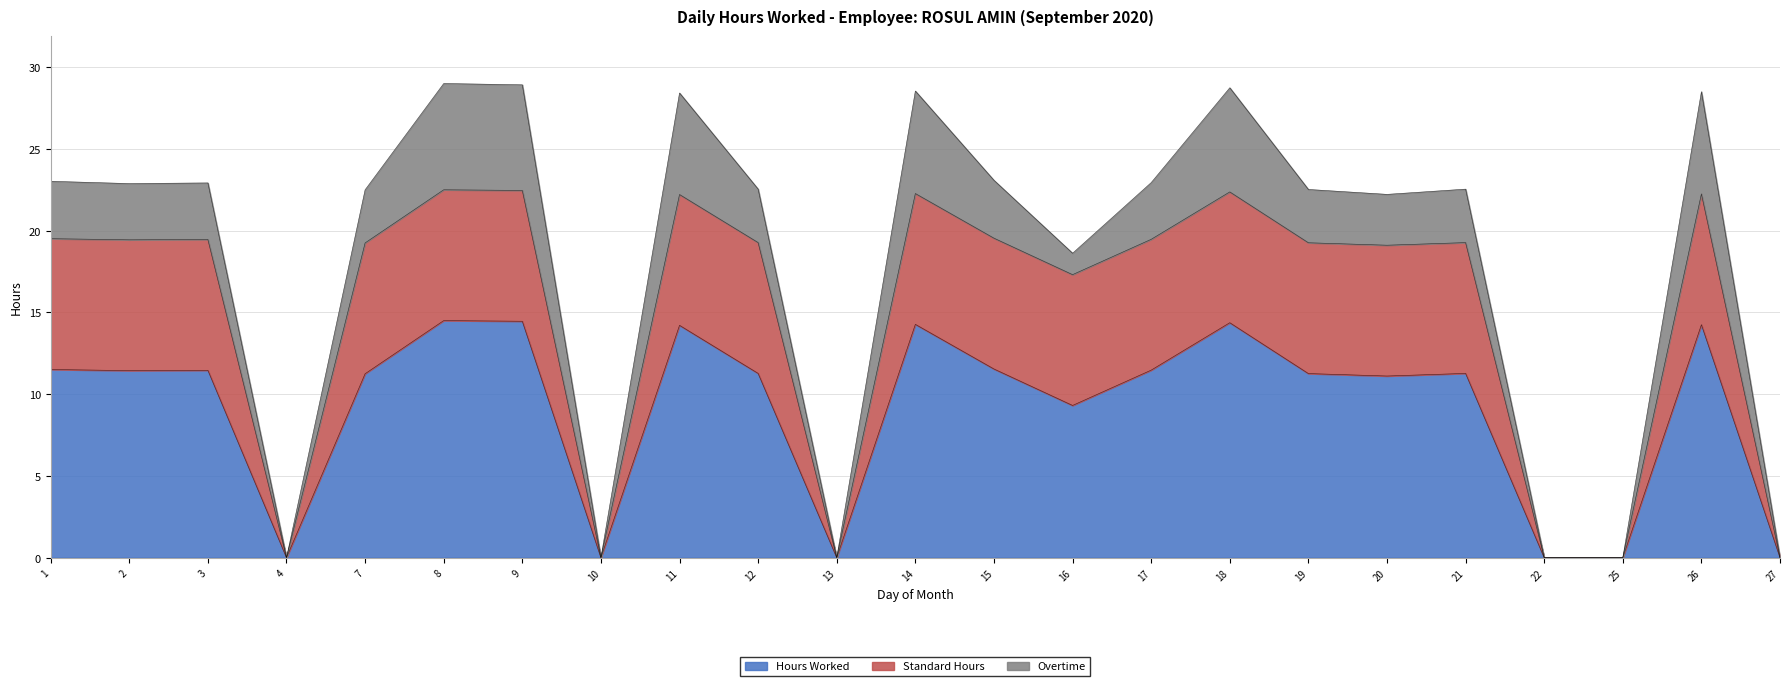

Is the value of Standard Hours at 1 greater than the value of Hours Worked at 21?

Yes